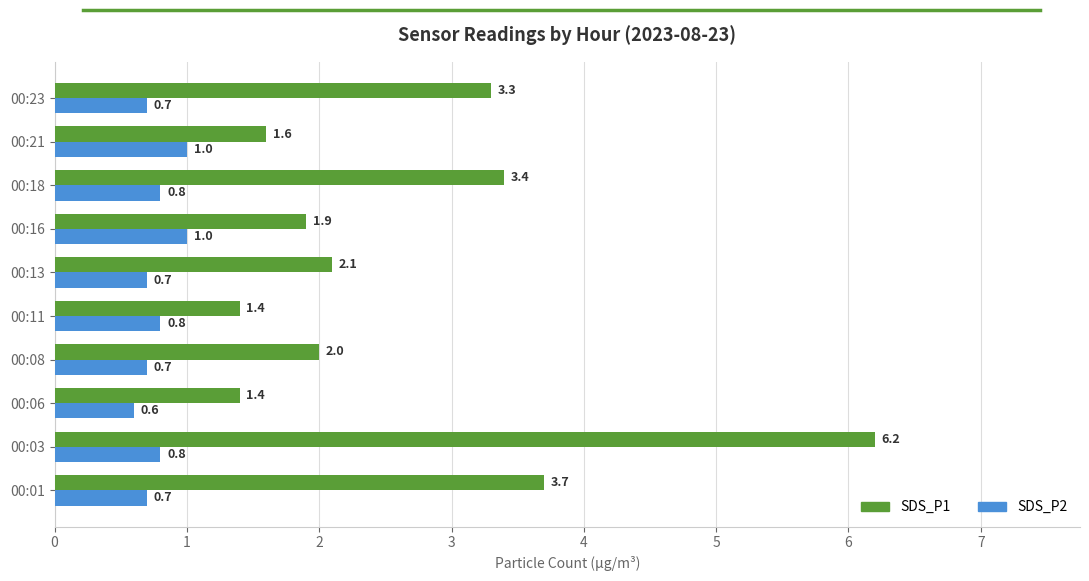

Which series has the widest spread of values?

SDS_P1